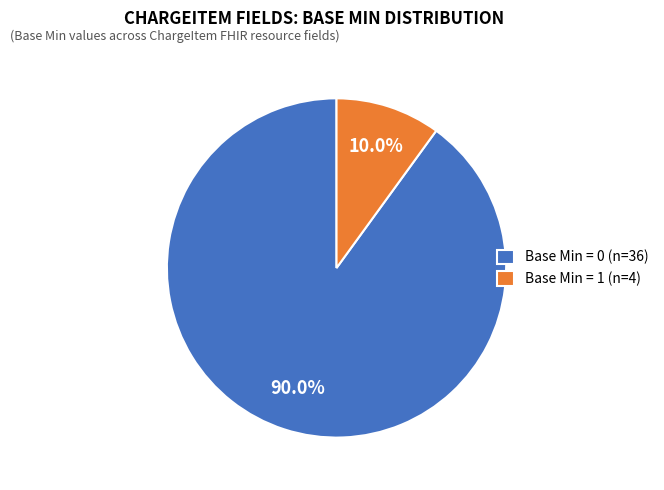

What portion of the pie excludes Base Min = 0 (n=36)?

10.0%